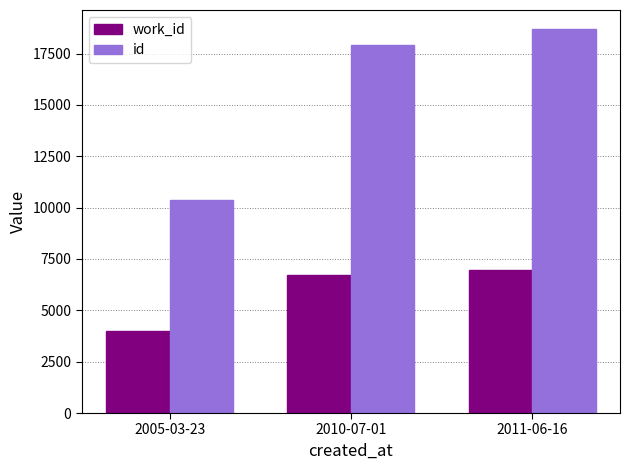

What are all the series names shown in the legend?

work_id, id